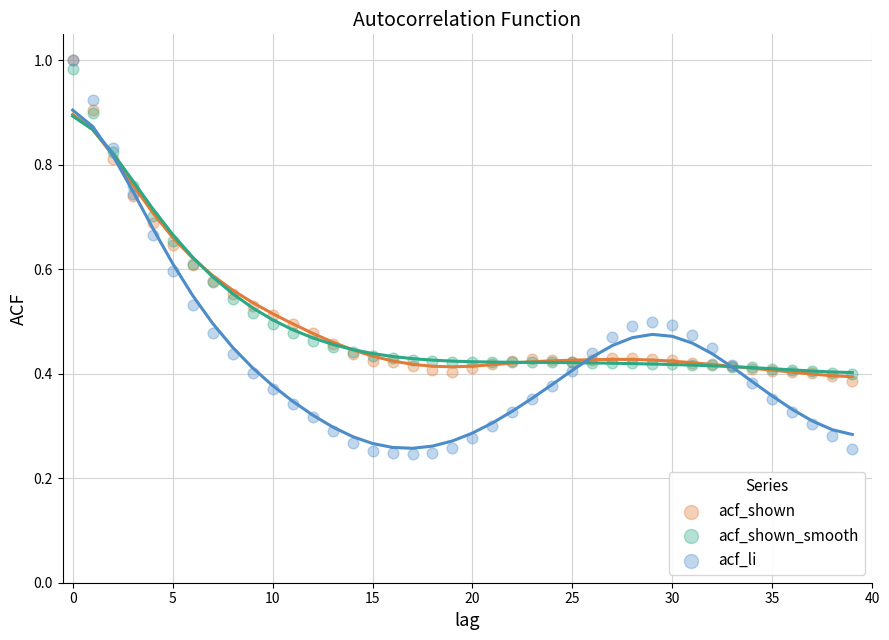

What are all the series names shown in the legend?

acf_shown, acf_shown_smooth, acf_li